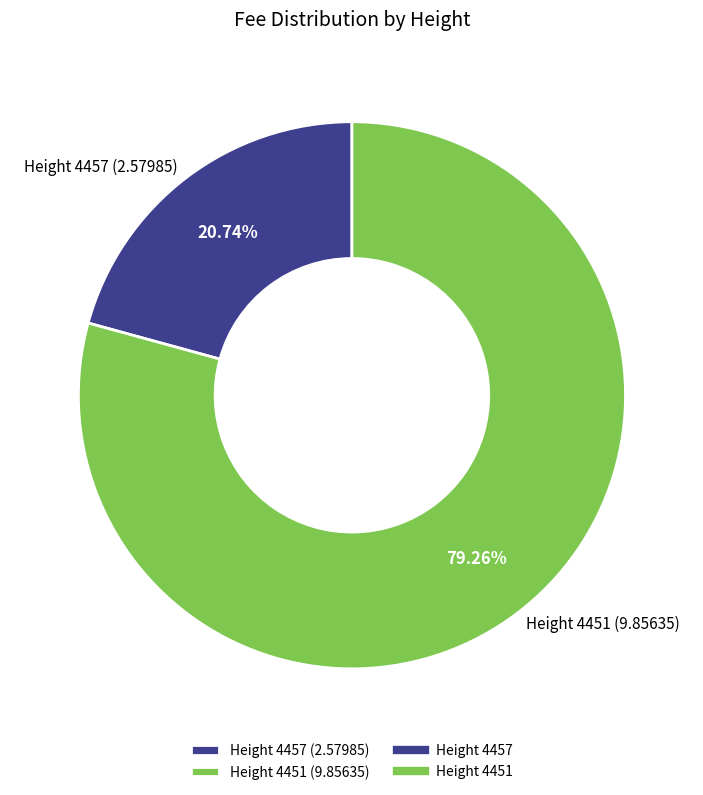

Combined, do Height 4457 (2.57985) and Height 4451 (9.85635) account for over 50%?

Yes